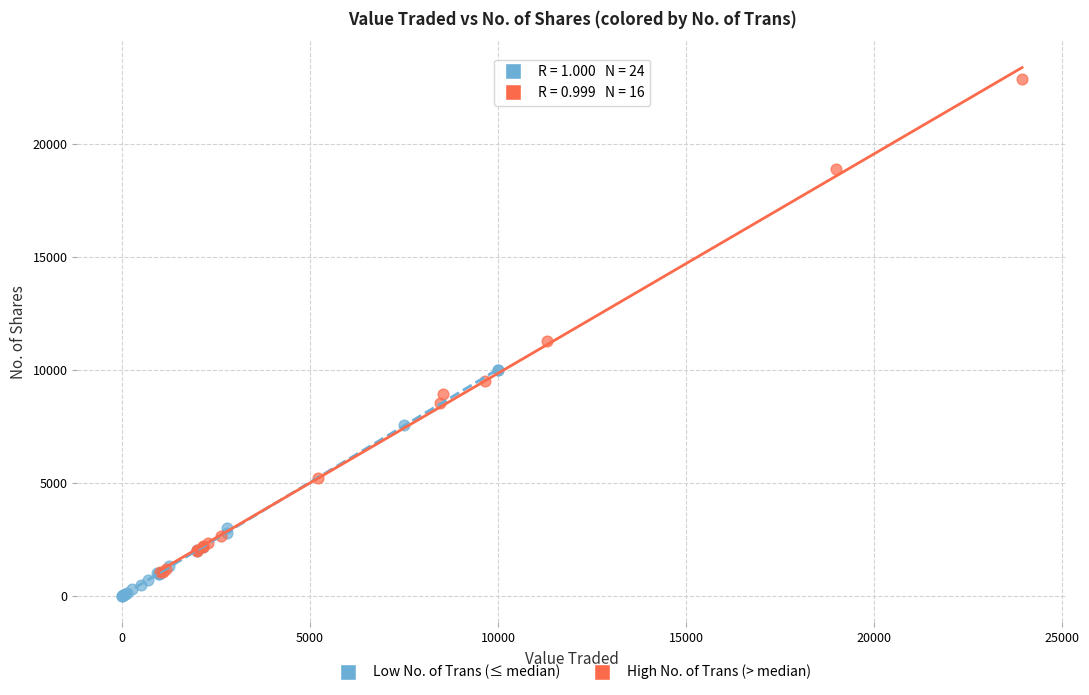

What are all the series names shown in the legend?

Low No. of Trans (≤ median), High No. of Trans (> median)